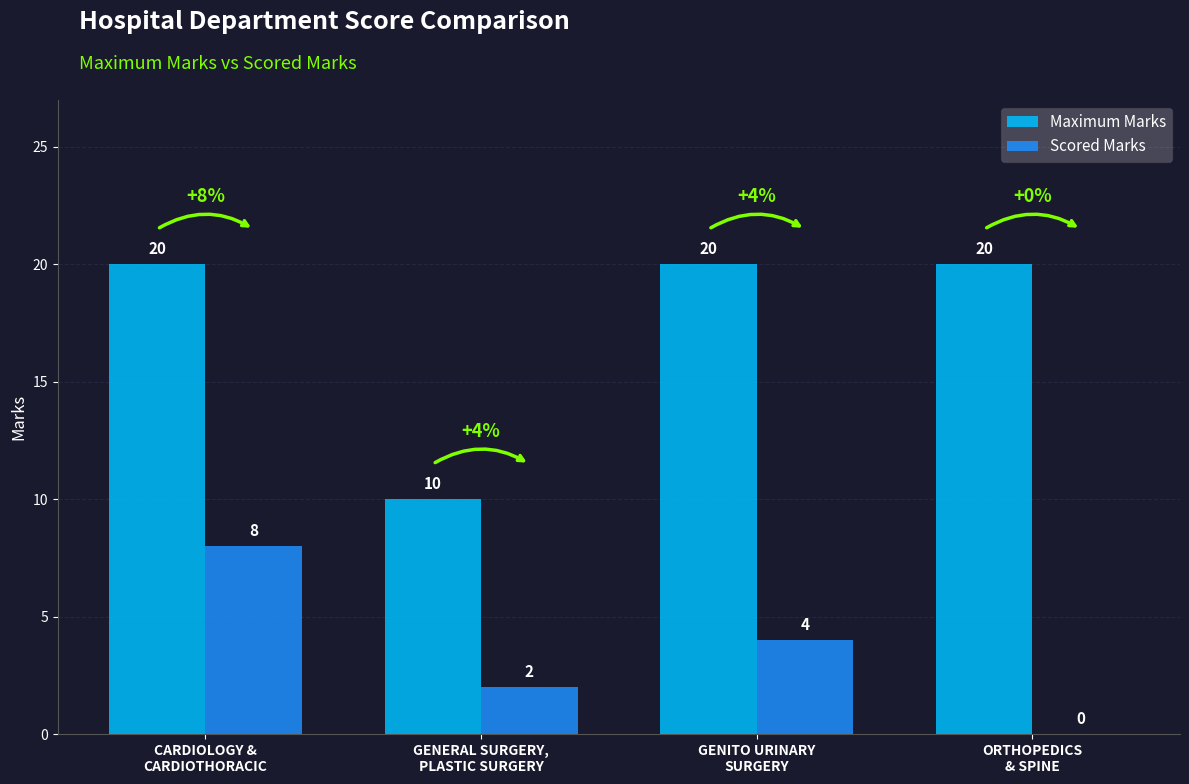

What is the maximum value for Maximum Marks?

20